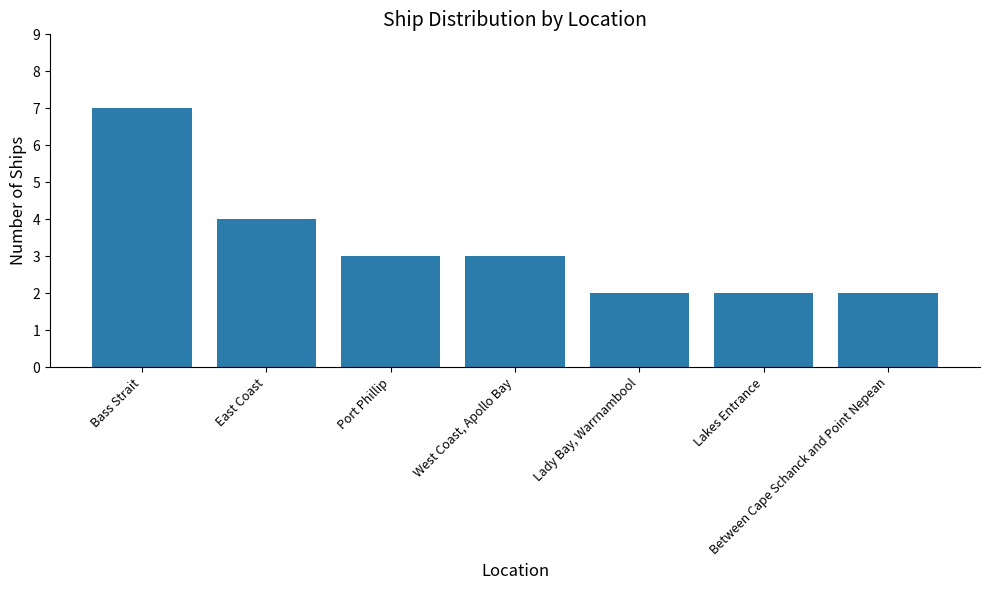

The chart shows a value of 1 at Lady Bay, Warrnambool. True or false?

False